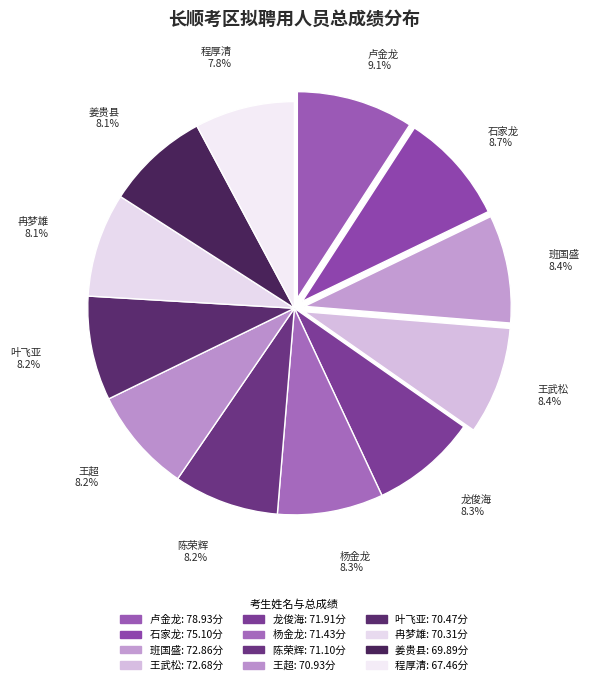

How much of the chart is everything except 叶飞亚?

91.8%